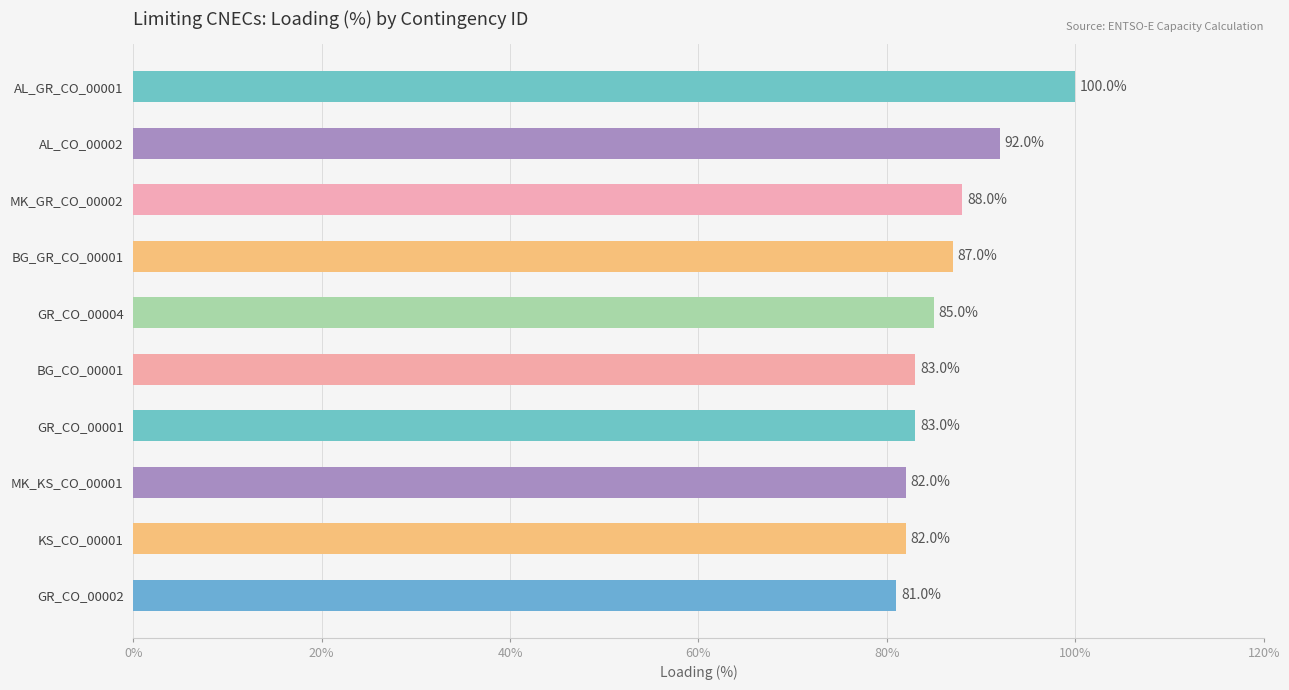

True or false: the data shows 82 at KS_CO_00001.

True